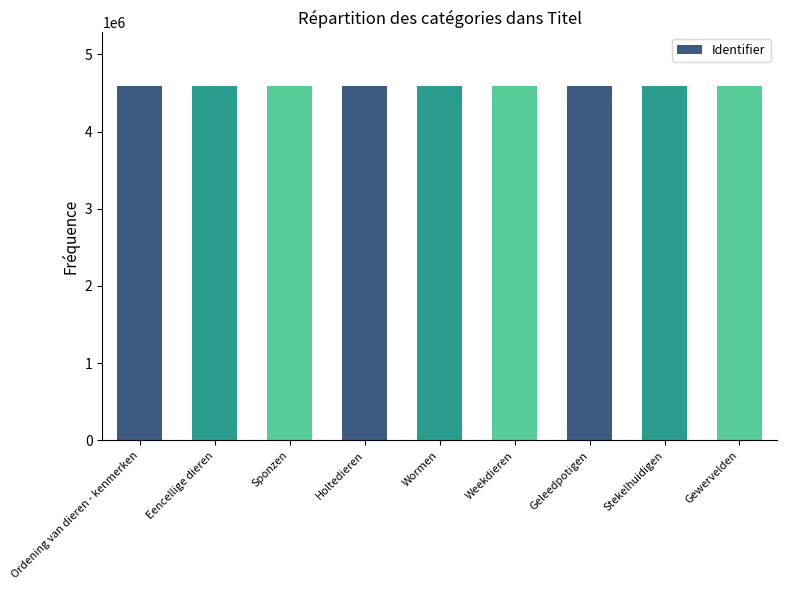

What is the maximum value shown in the chart?

4594492